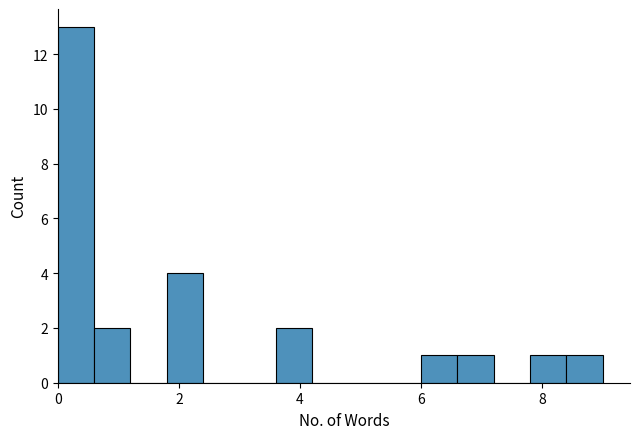

Read against the x-axis, roughly where is the centre of the tallest bar?

0.4